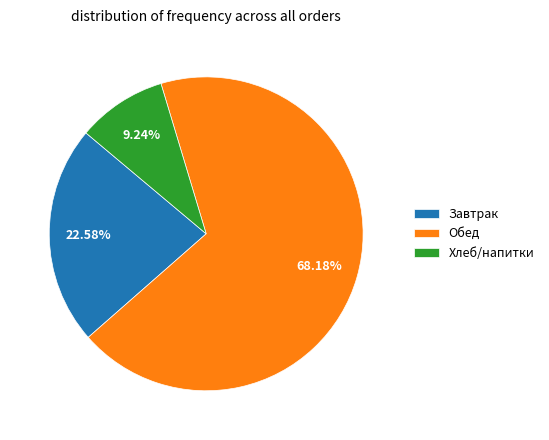

What is the largest slice in the pie chart?

Обед